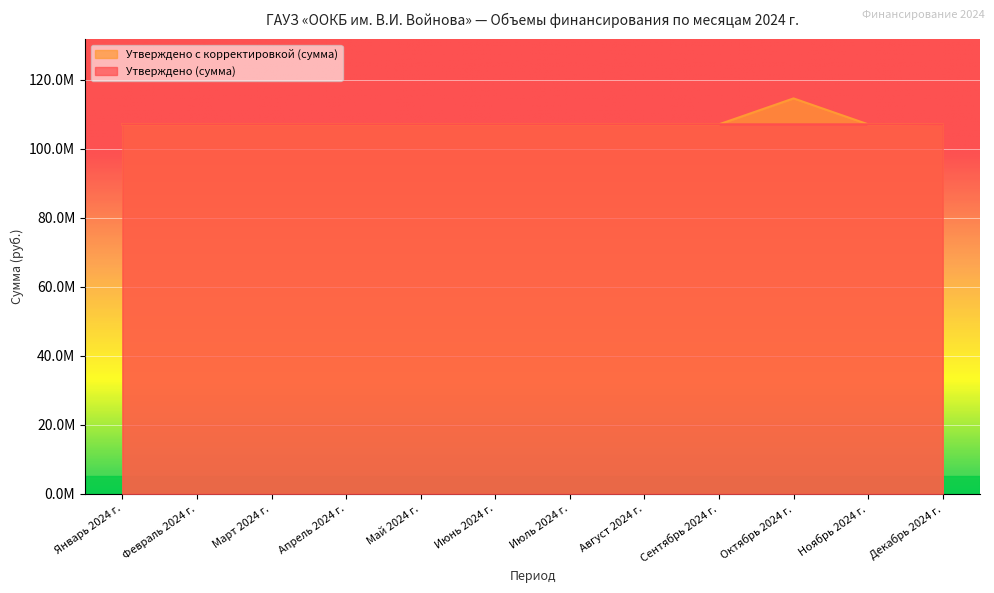

At which label does Утверждено (сумма) first exceed 107025942?

Январь 2024 г.